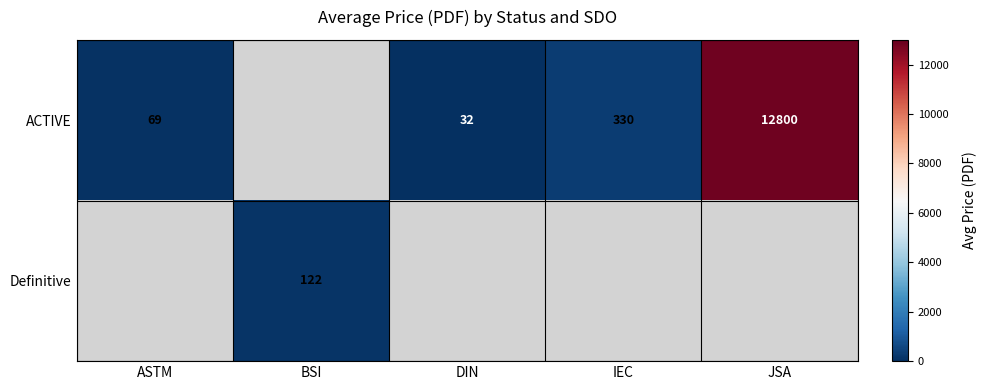

Which category has the lowest value in the ACTIVE series?

DIN